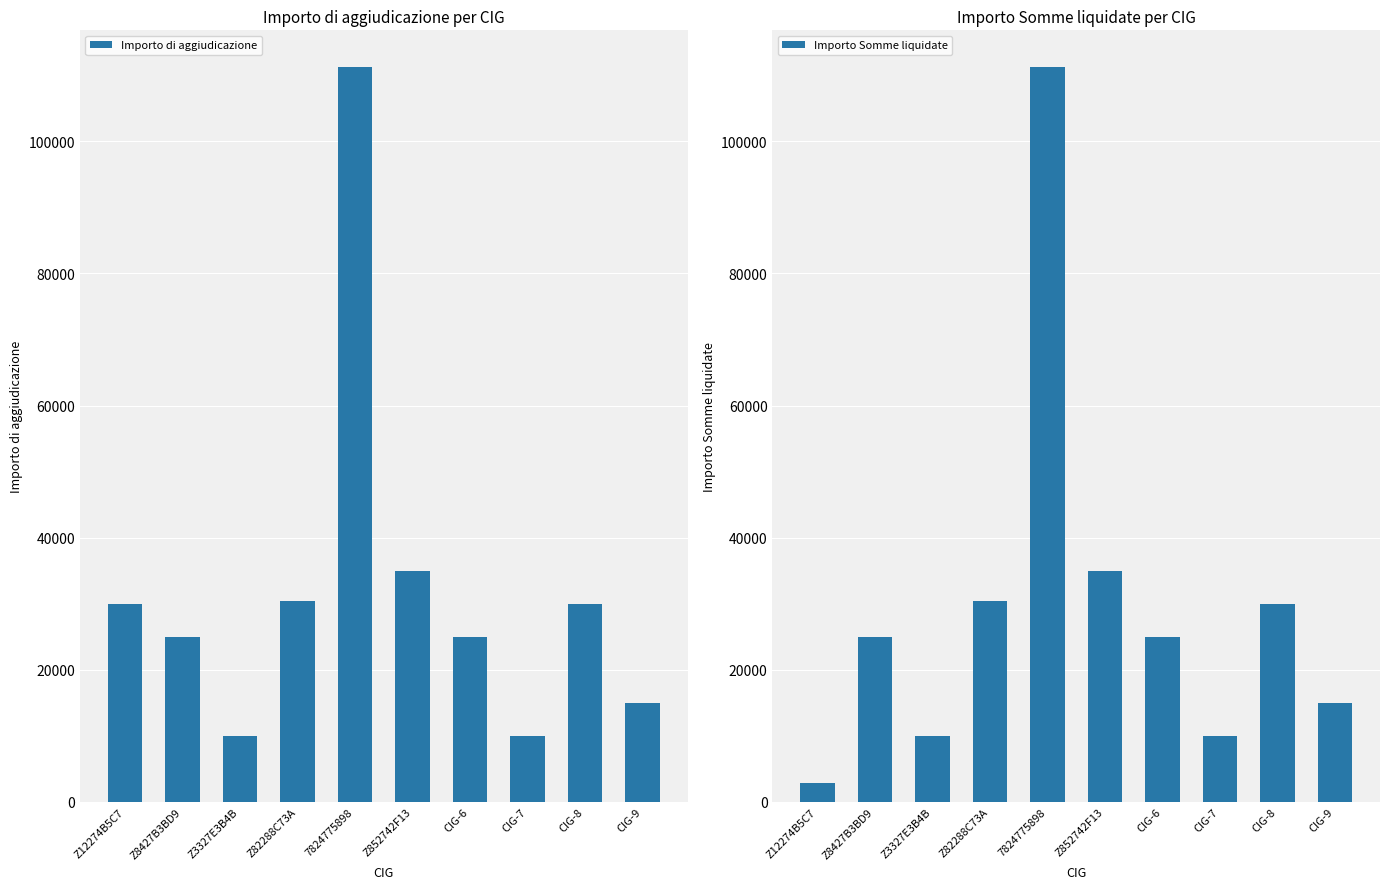

Rank the series at CIG-8 from highest to lowest value.

Importo di aggiudicazione, Importo Somme liquidate